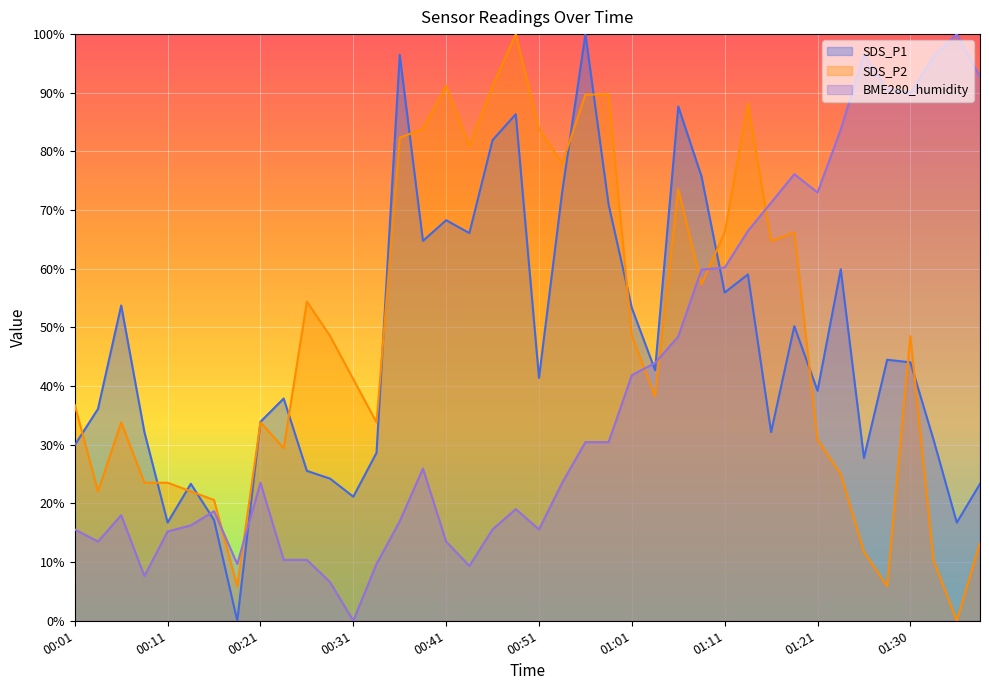

What is the sum of the BME280_humidity values at 00:31 and 00:04?

13.5